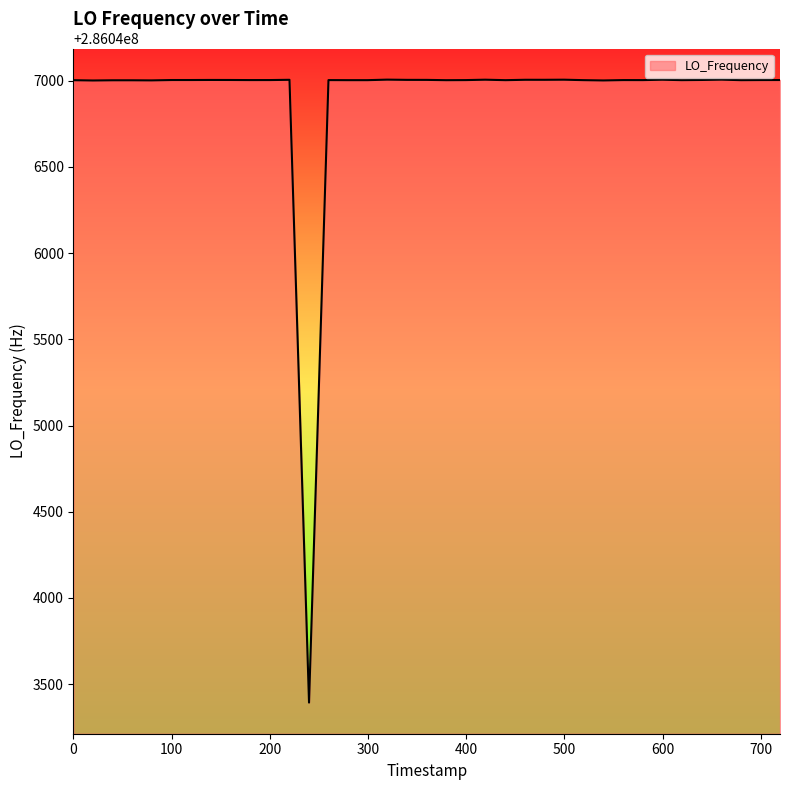

True or false: the data has more than 2 interior local peaks.

True